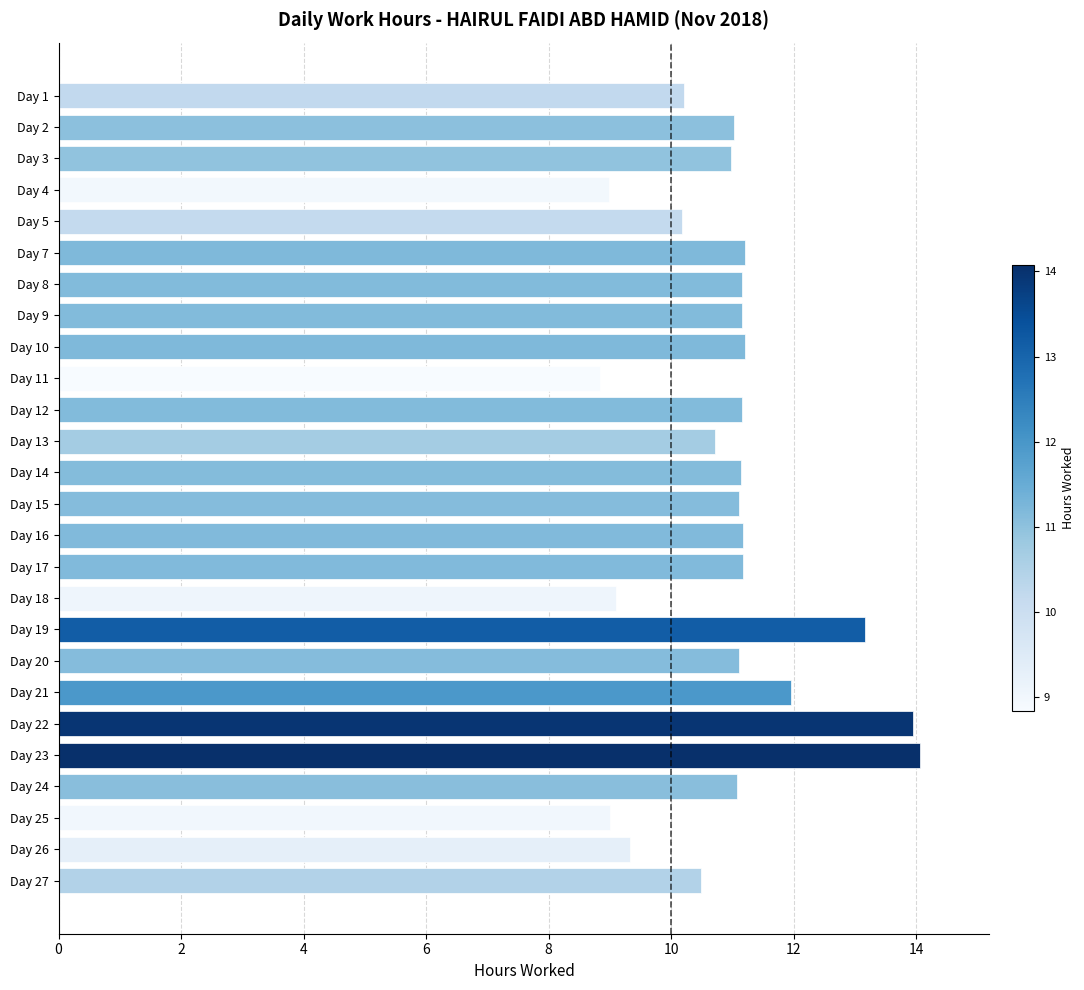

What is the sum of all values?

284.6